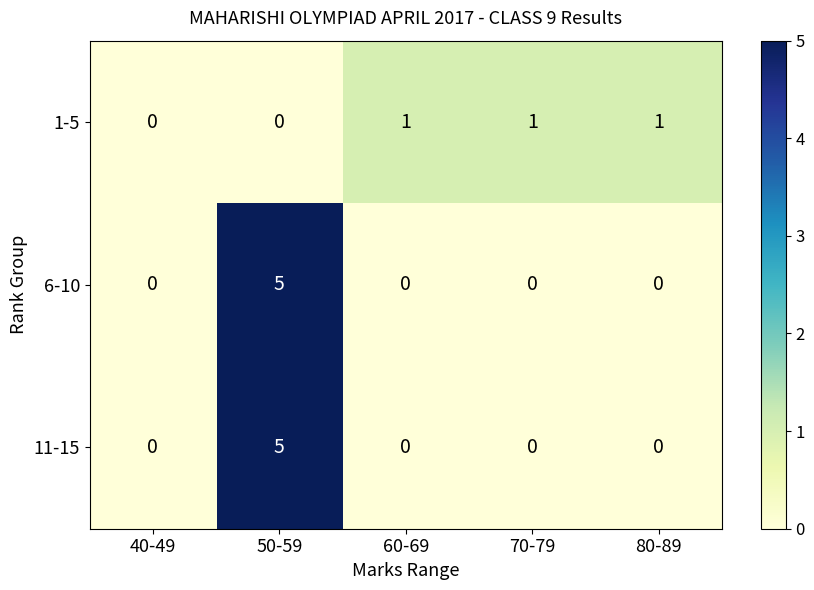

How many distinct data groups are displayed?

3